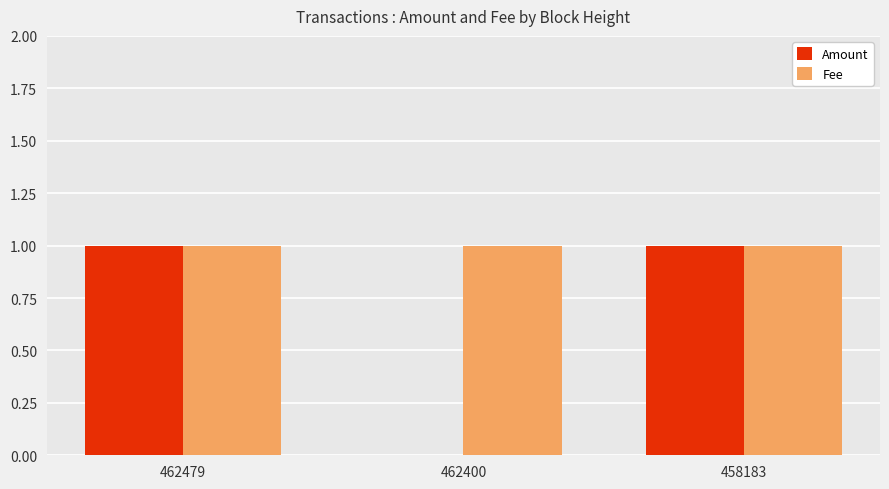

What is the sum of all Fee values?

3